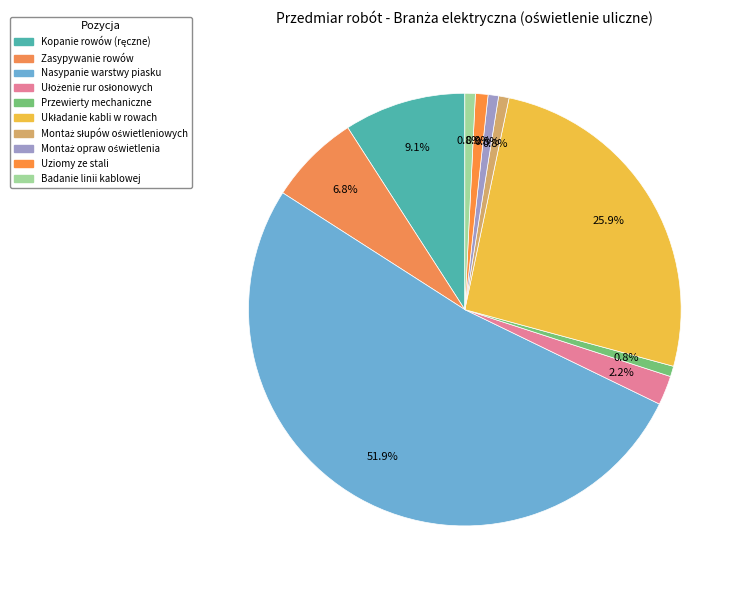

How many segments does this pie chart have?

10